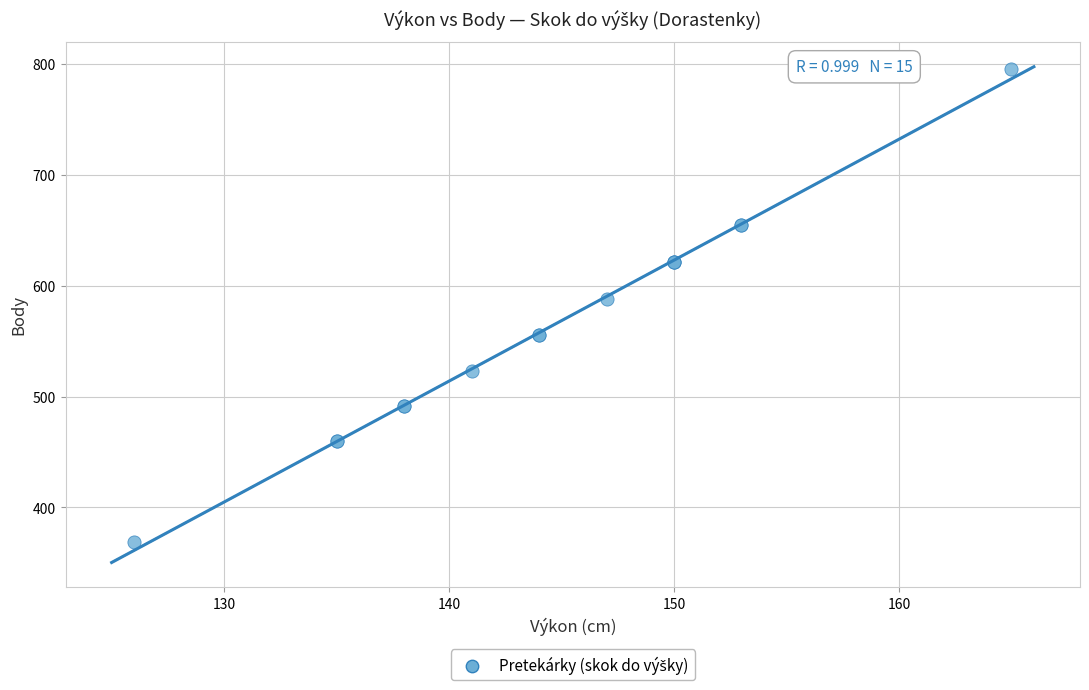

What Y value in the scatter plot is closest to 582?

588